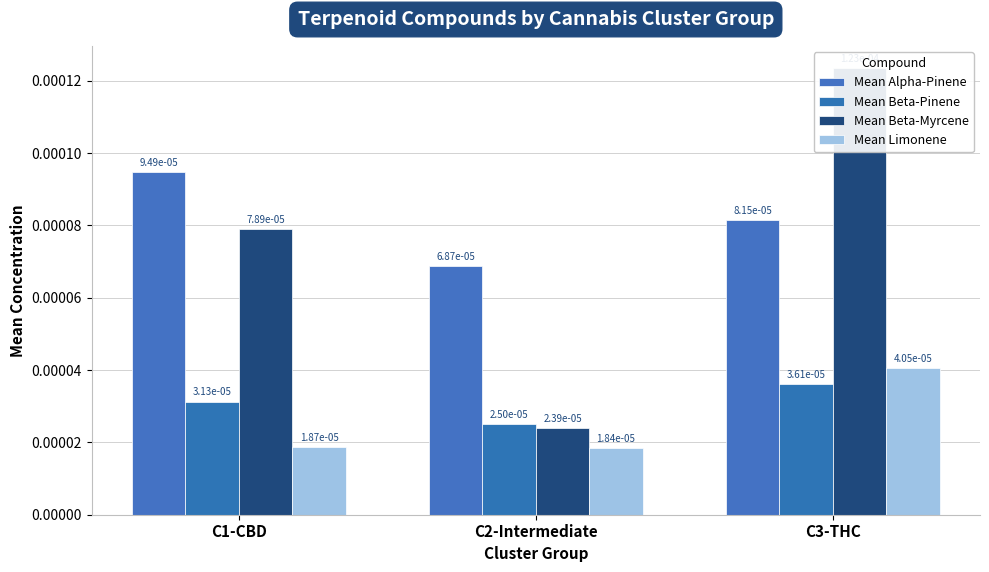

Reading left to right, list all the values displayed in this chart.

Mean Alpha-Pinene: C1-CBD=0.0	C2-Intermediate=0.0	C3-THC=0.0
Mean Beta-Pinene: C1-CBD=0.0	C2-Intermediate=0.0	C3-THC=0.0
Mean Beta-Myrcene: C1-CBD=0.0	C2-Intermediate=0.0	C3-THC=0.0
Mean Limonene: C1-CBD=0.0	C2-Intermediate=0.0	C3-THC=0.0